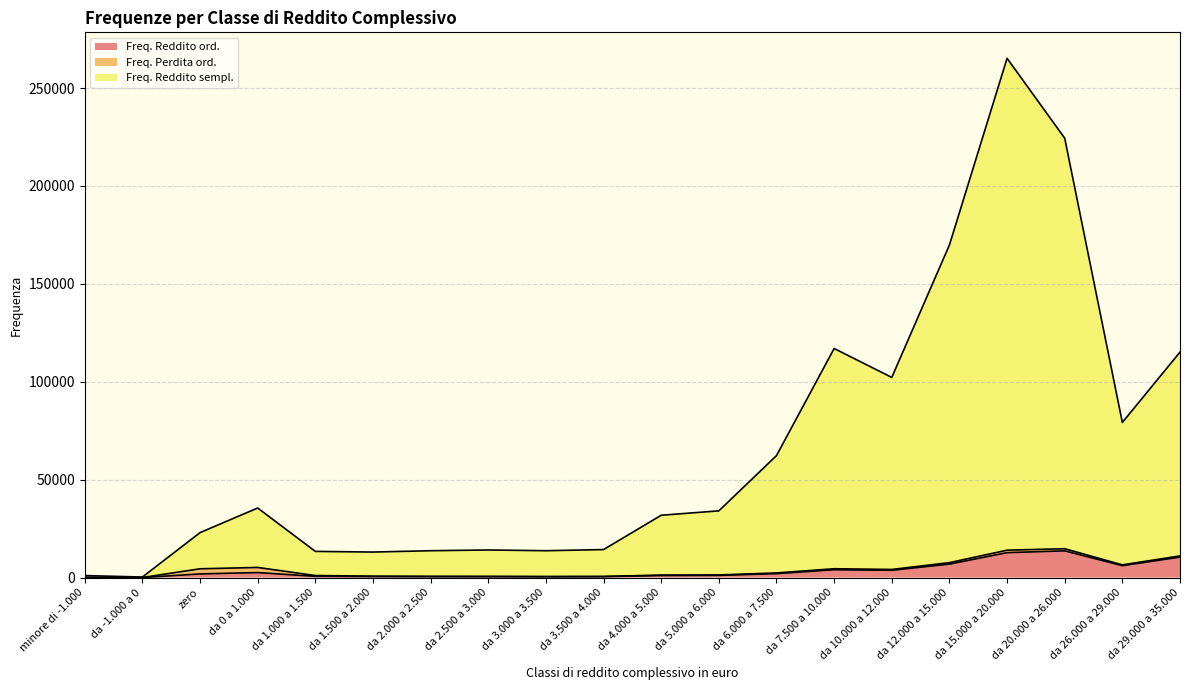

At which category is the sum across all series the highest?

da 15.000 a 20.000